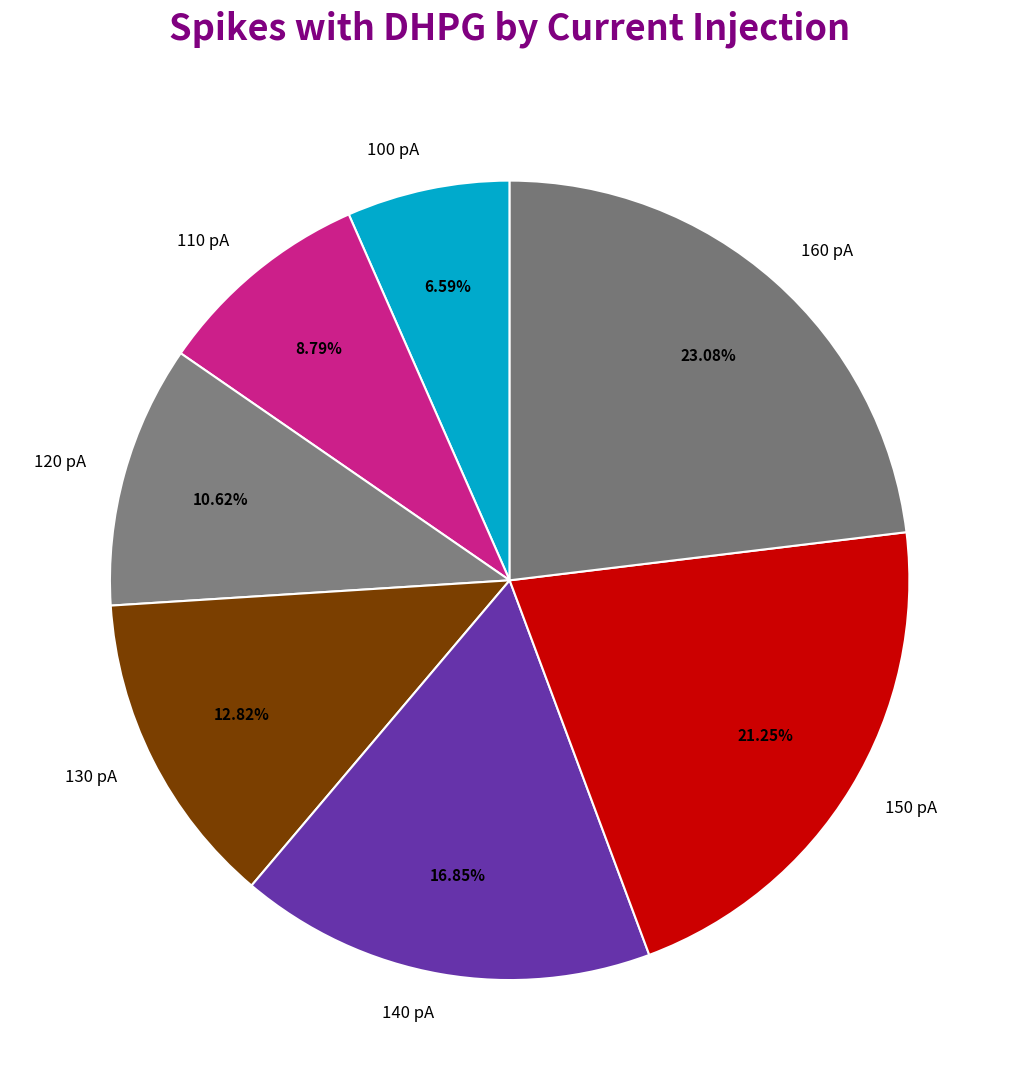

Is there any slice that represents more than half of the pie?

No